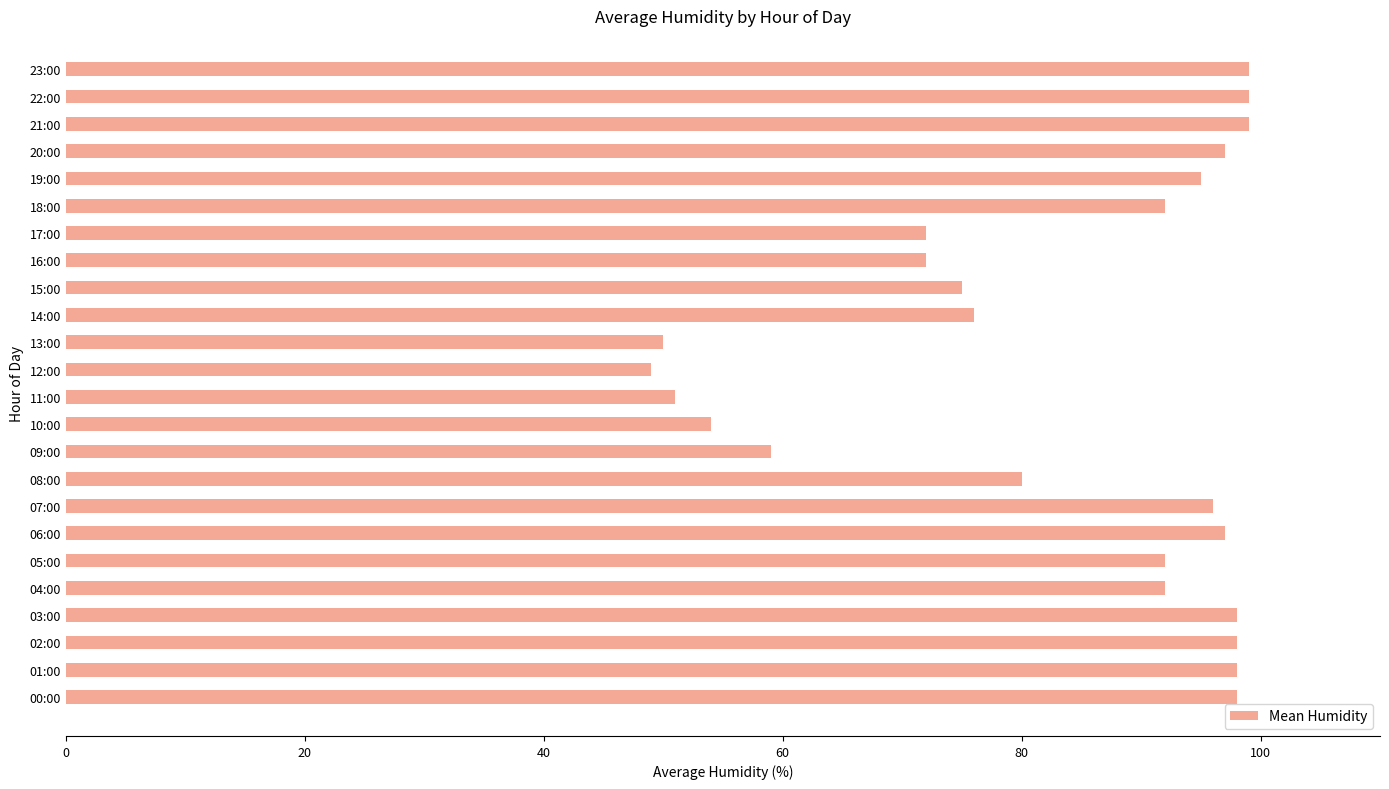

What is the smallest value displayed?

49